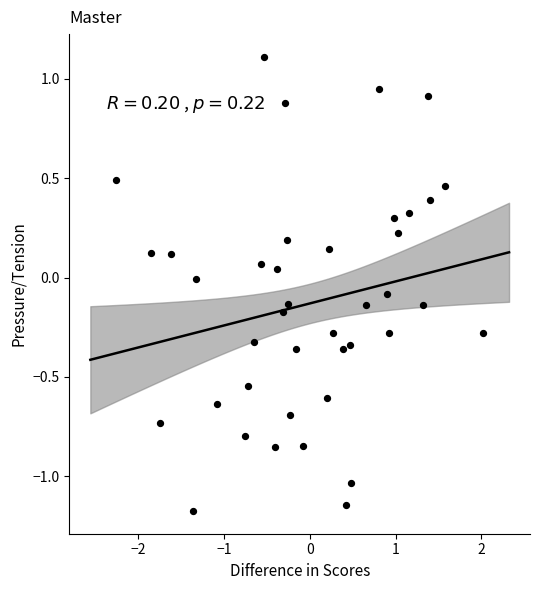

What is the range of X values (max minus min)?

4.3